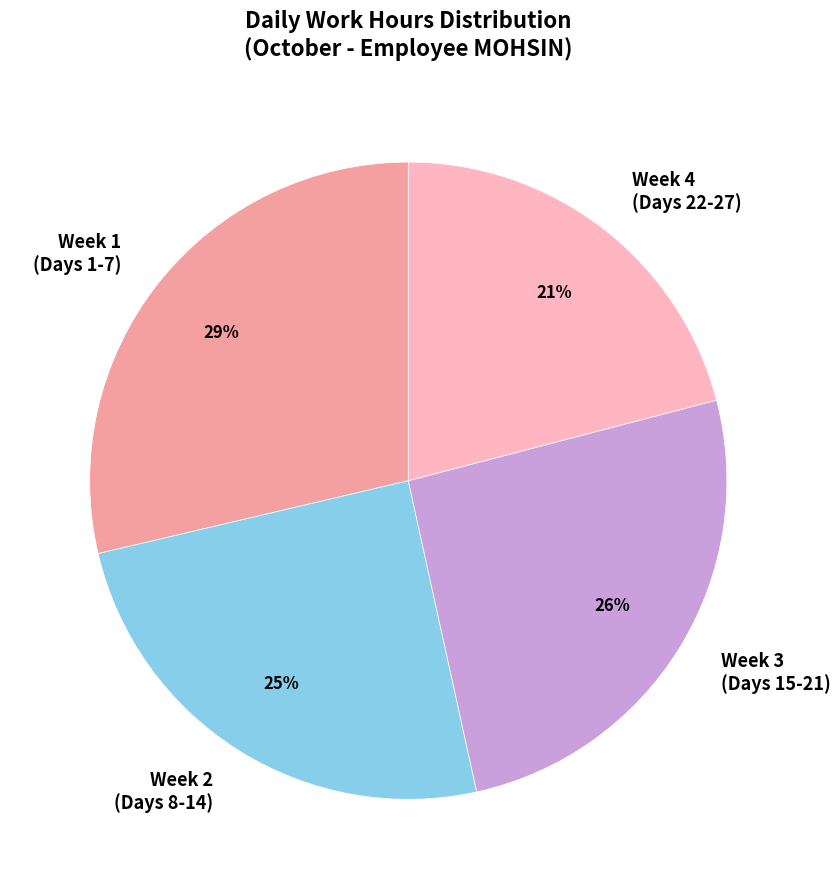

How many segments does this pie chart have?

4